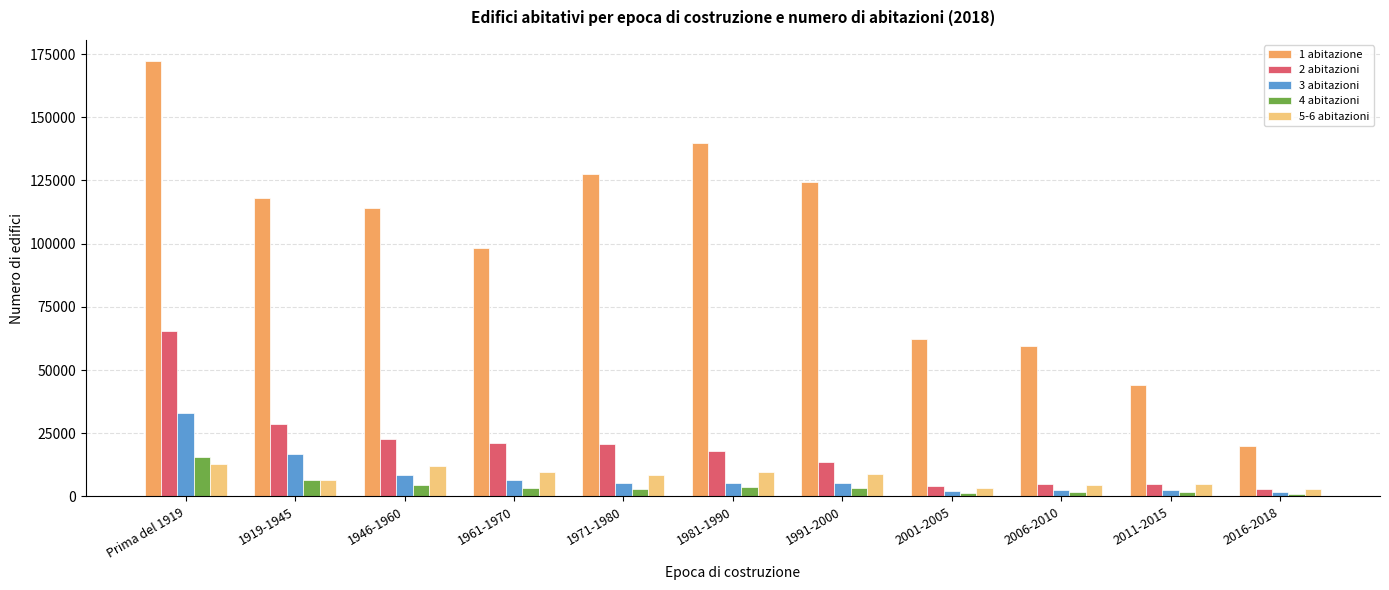

What is the sum of the 3 abitazioni values at 1971-1980 and 1946-1960?

13681